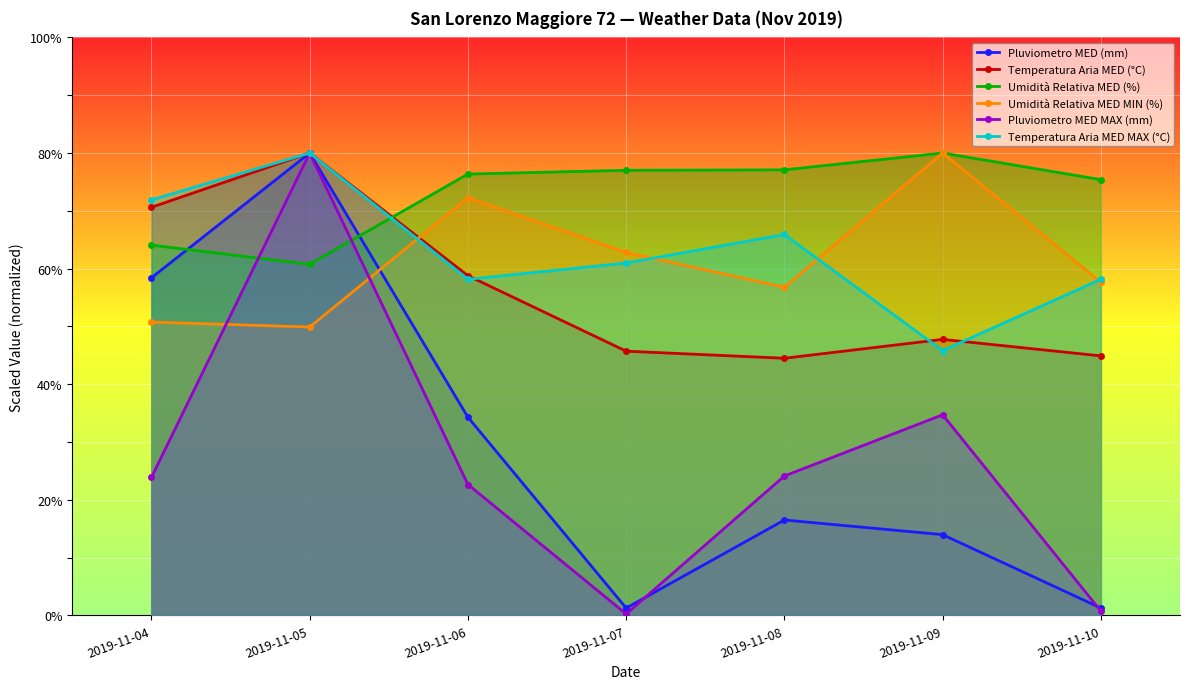

At which label does Temperatura Aria MED MAX (°C) first exceed 60?

2019-11-04